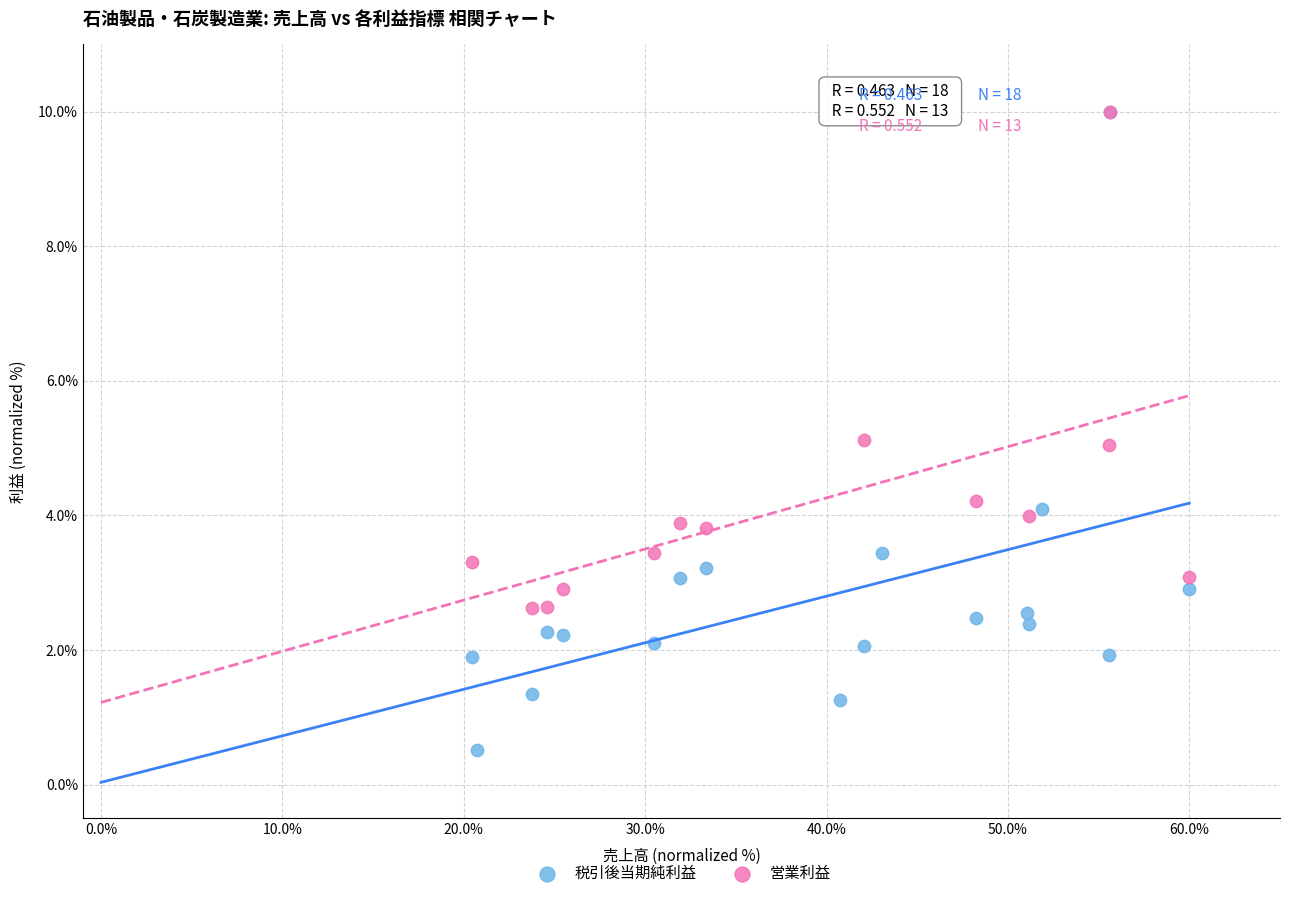

Which series has the largest Y range (max minus min)?

税引後当期純利益